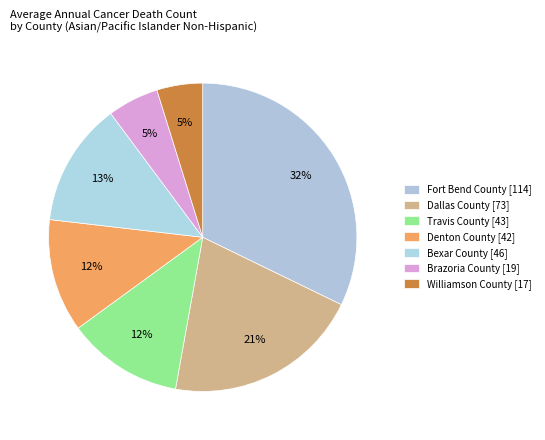

How many slices are in this pie chart?

7